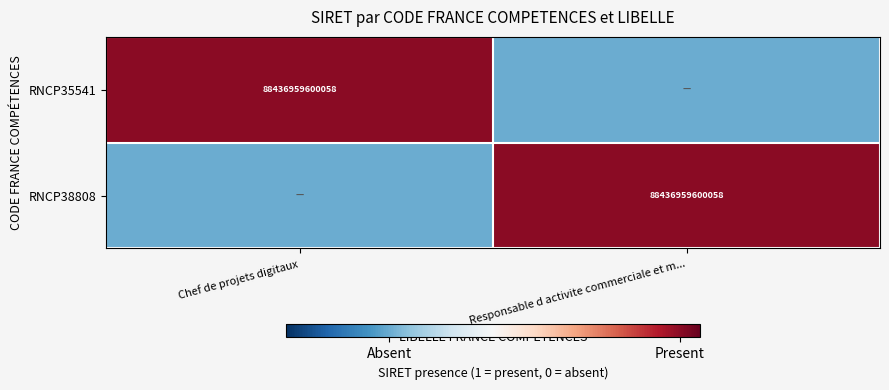

The RNCP35541 series shows 122244873552122.0 at Chef de projets digitaux. True or false?

False